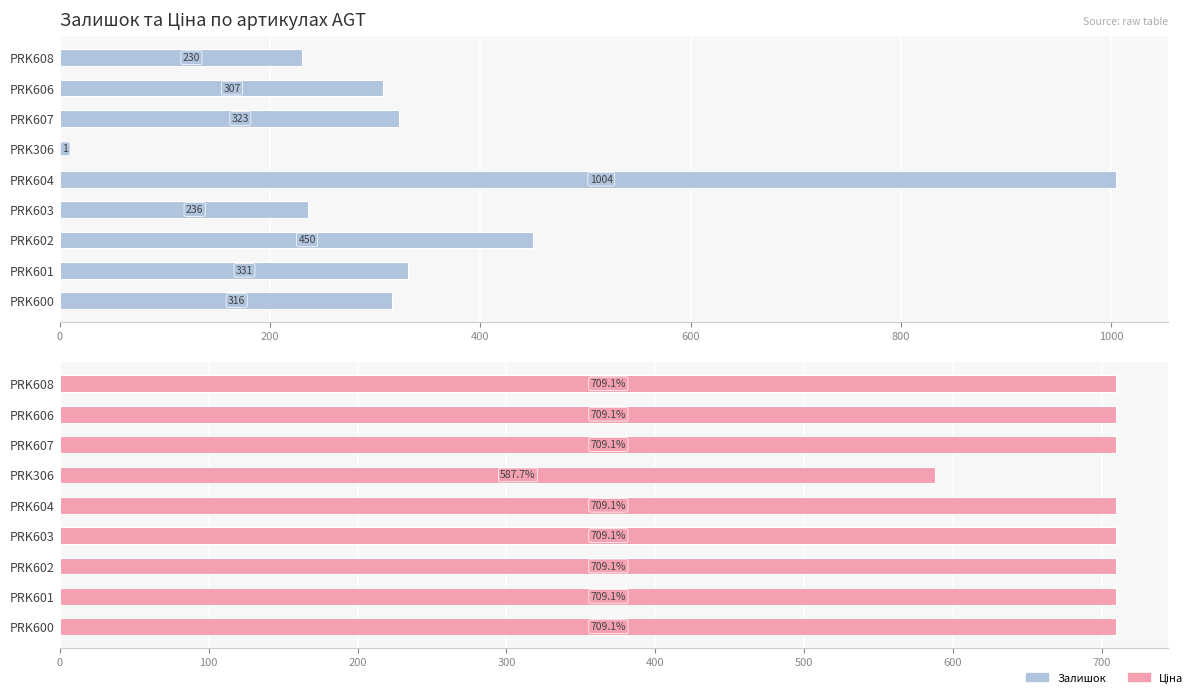

What is the total value across all series at PRK608?

939.1